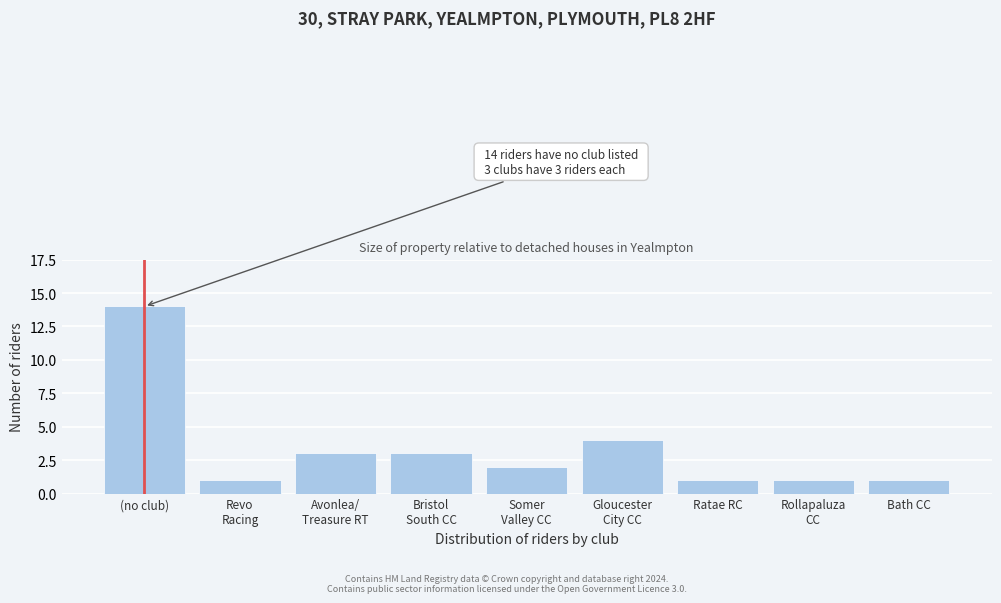

Reading right to left, transcribe all the data shown in this chart.

1	1	1	4	2	3	3	1	14